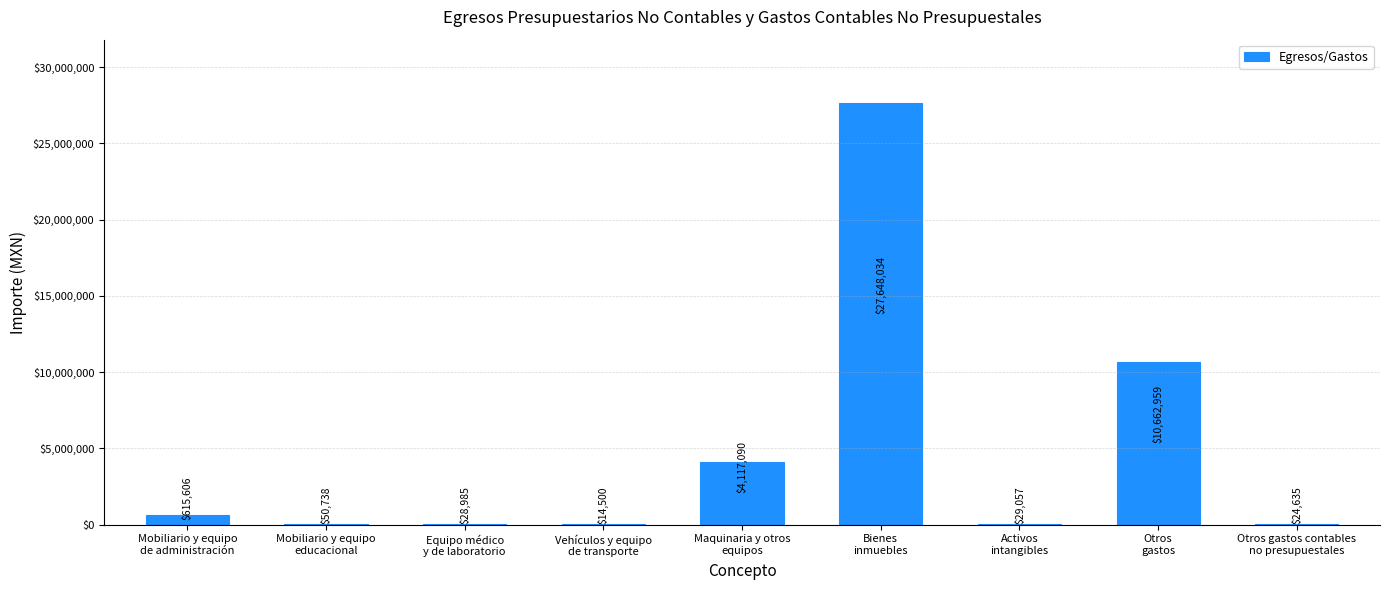

What is the sum of the values at Mobiliario y equipo
educacional and Vehículos y equipo
de transporte?

65238.0